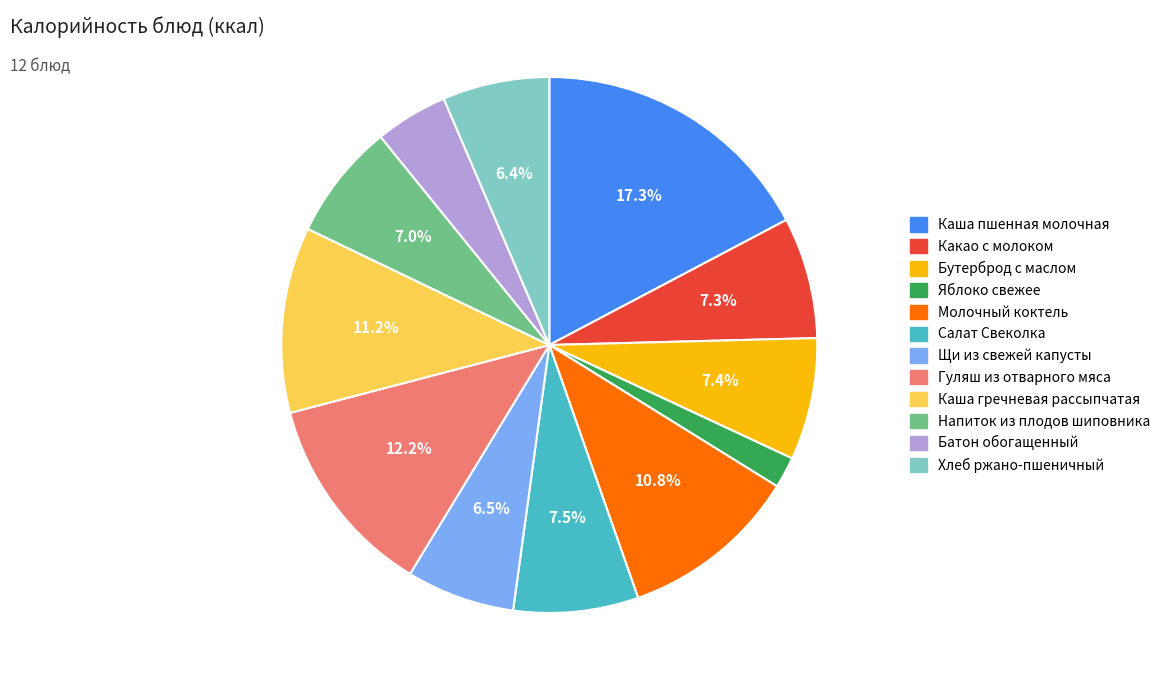

To the nearest percent, what is the difference between the largest and smallest slice percentages?

15%